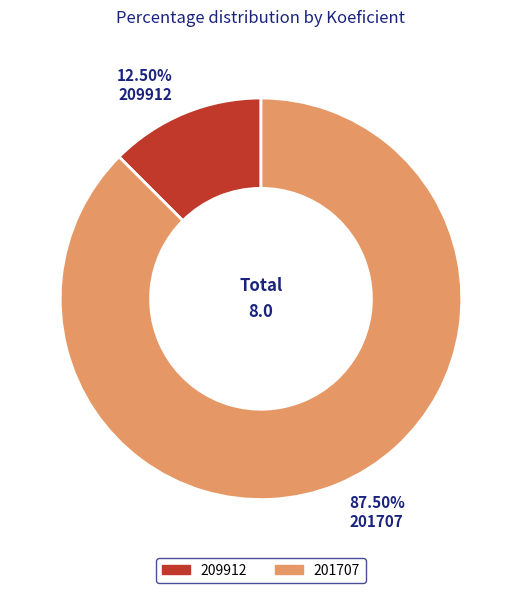

What percentage is NOT represented by 201707?

12.5%